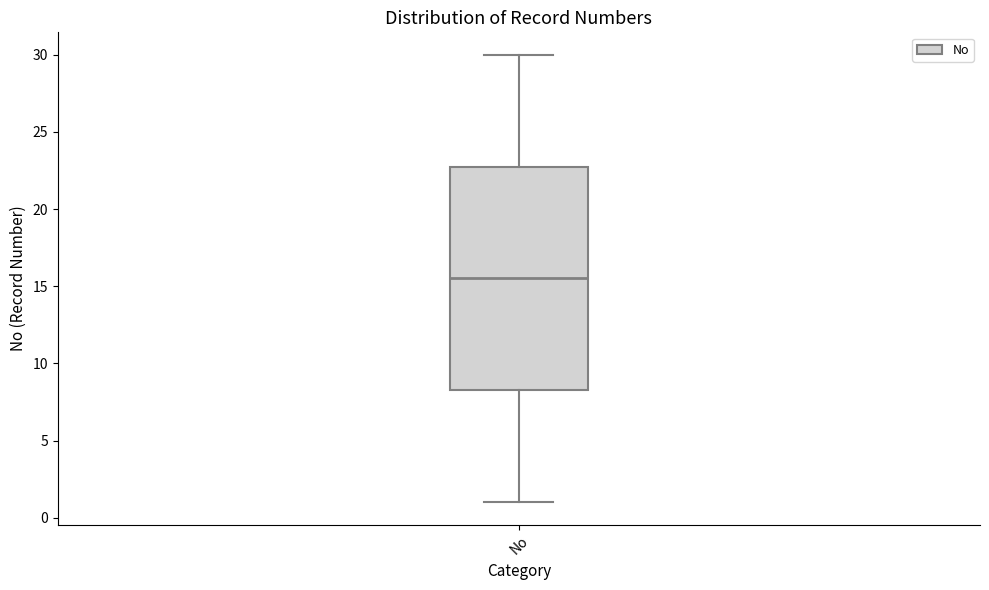

Where does the upper whisker of the box for No end on the y-axis? The values are not printed on the chart, so give them approximately, as read against the axis.

30.0